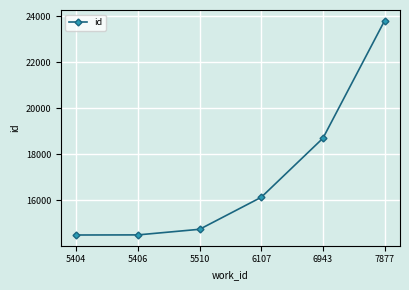

Does the chart display data point markers on the line(s)?

Yes